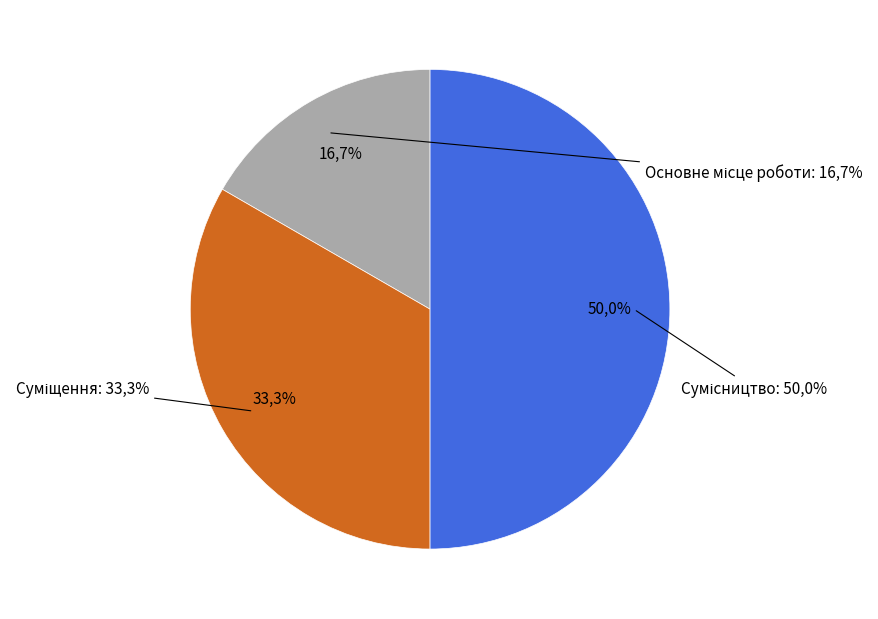

Is Основне місце роботи the majority of the pie?

No